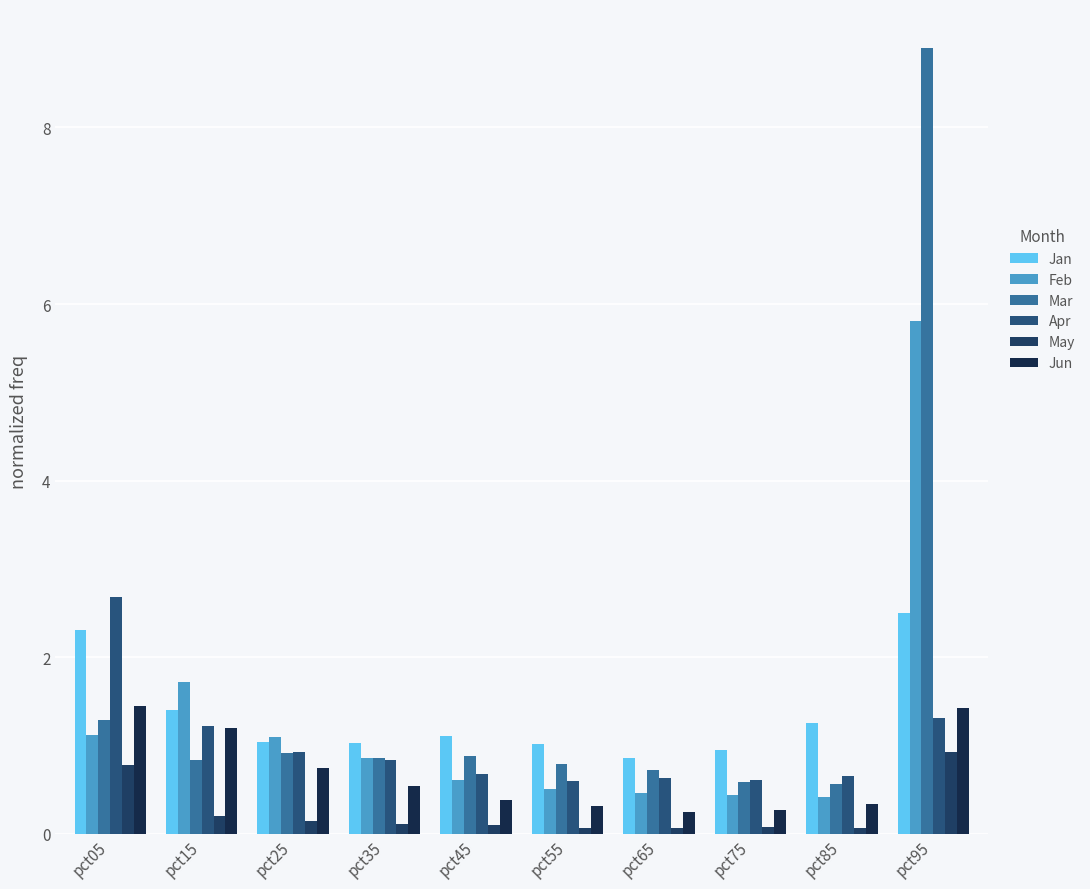

How many bars are there in each group?

6